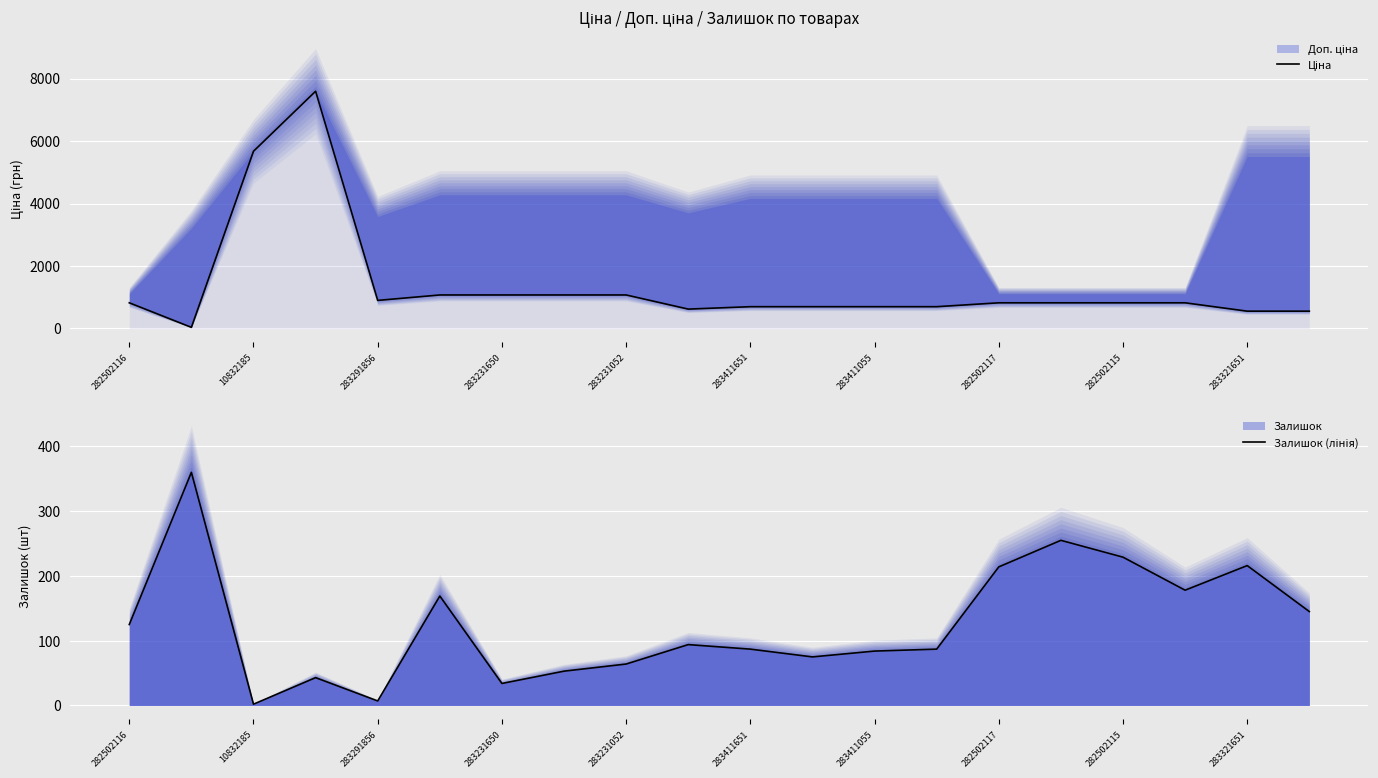

True or false: Ціна and Залишок (лінія) cross at least once.

True